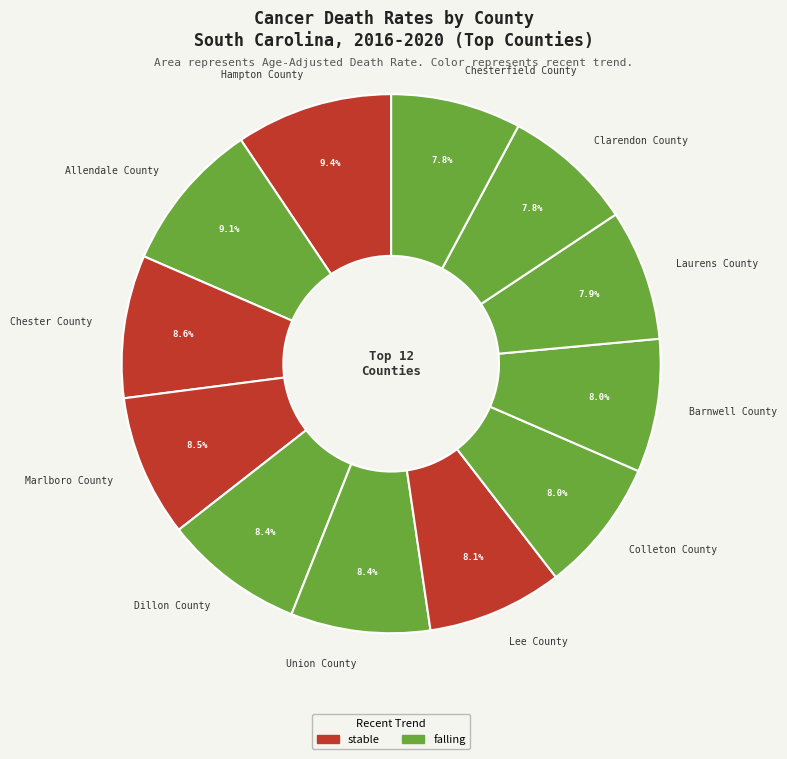

What portion of the pie excludes Marlboro County?

91.5%